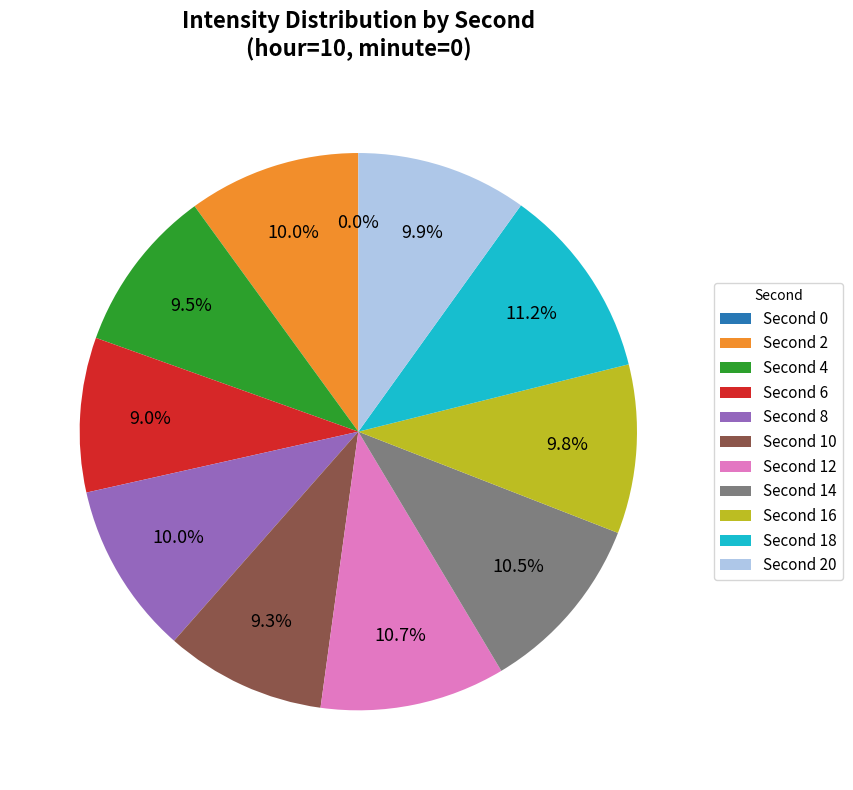

Do 12 and 16 together represent more than half of the pie?

No